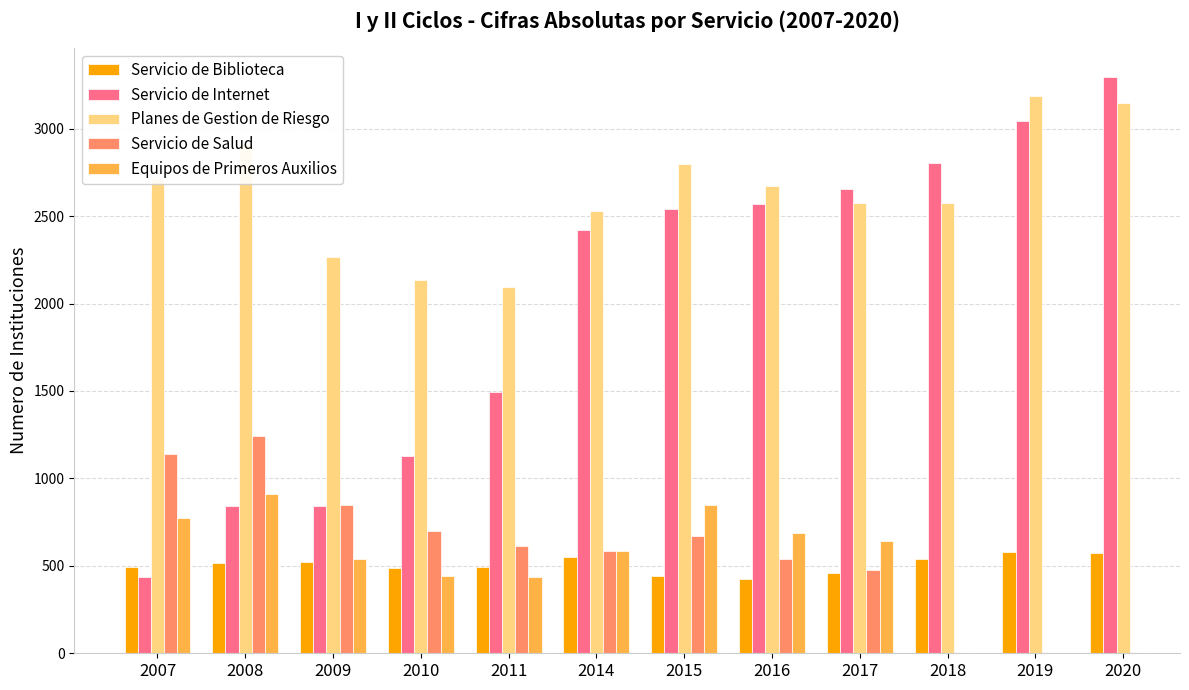

How many values in the Equipos de Primeros Auxilios series exceed 773?

2